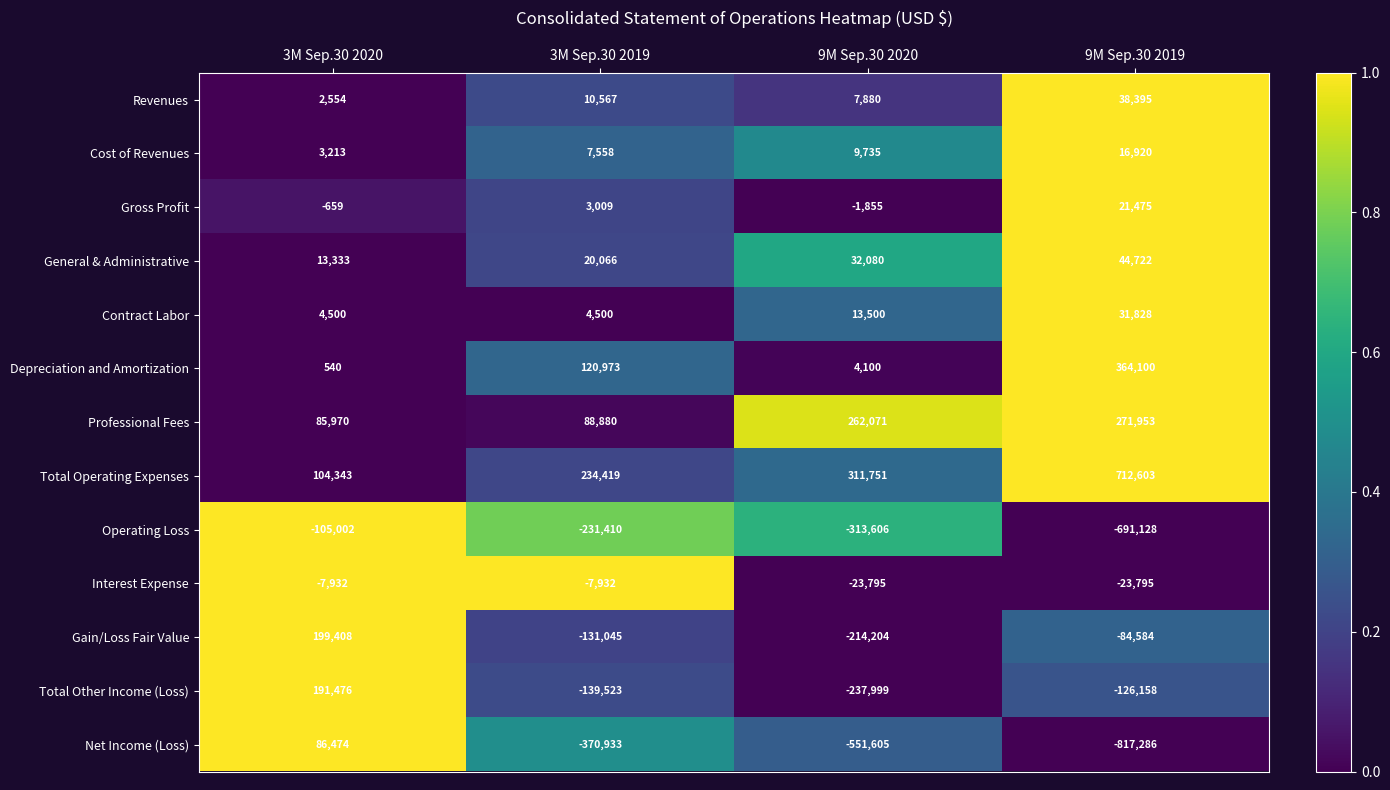

True or false: Total Operating Expenses has a value of 104343 at 3M Sep.30 2020.

True